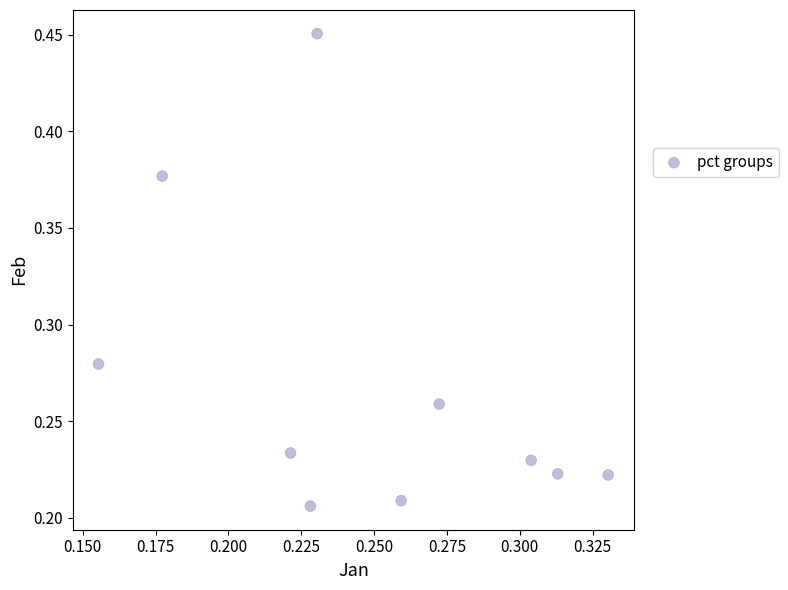

Count the number of points in this scatter plot.

10